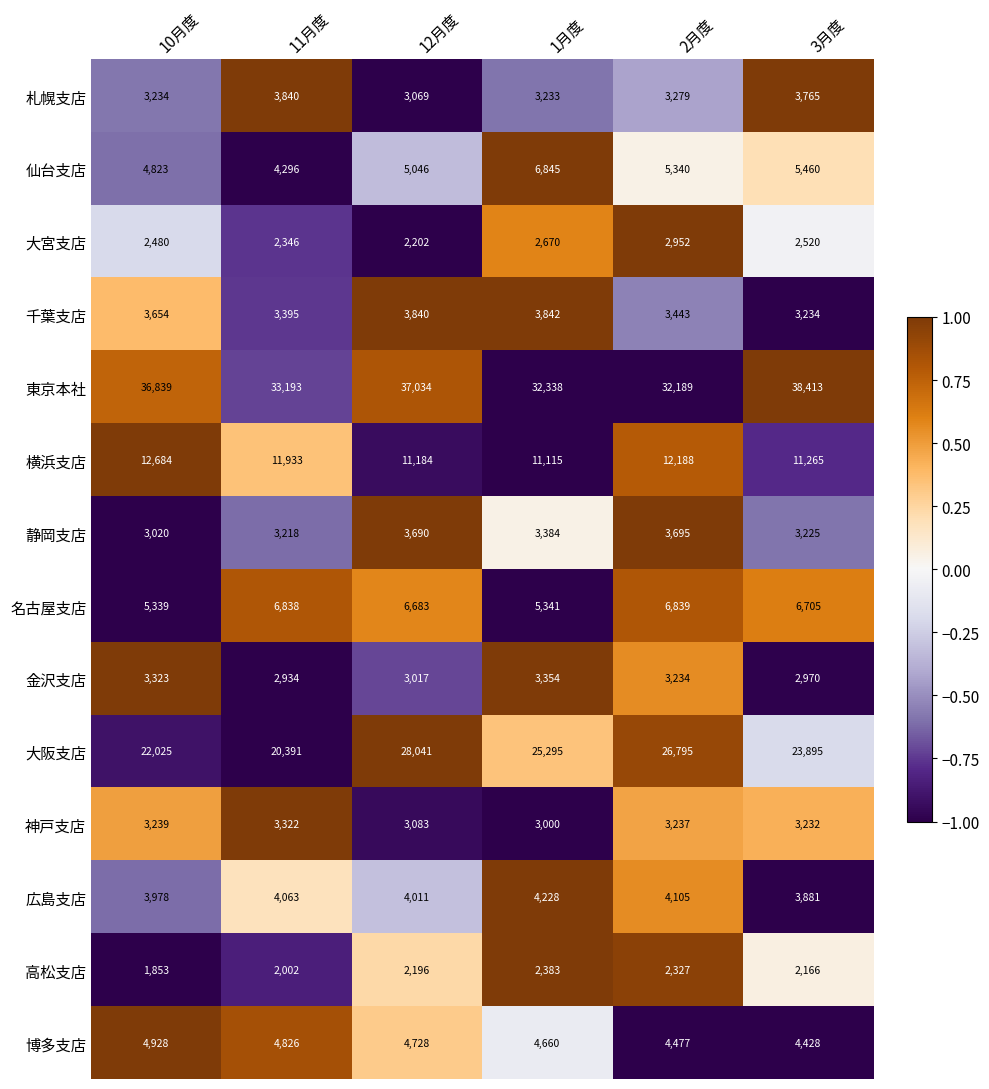

How many data points in 博多支店 are less than 4728?

3